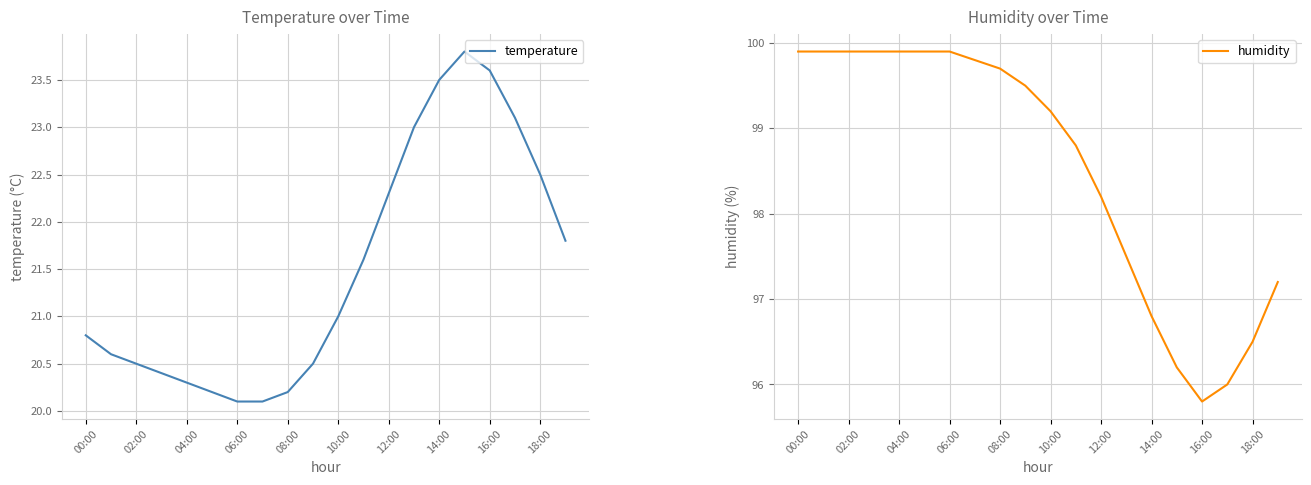

What value does the temperature series have at 10:00?

21.0